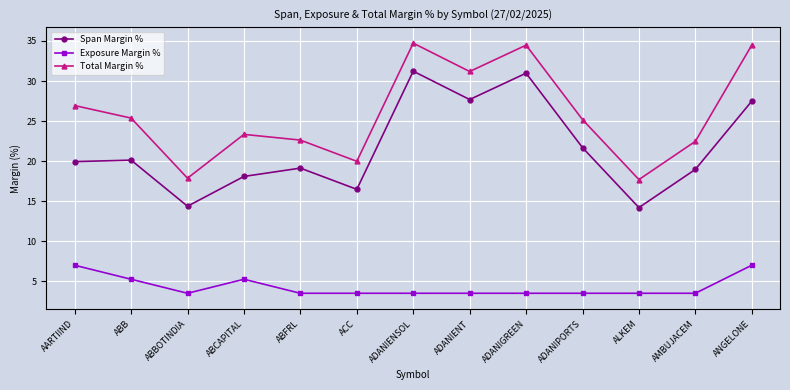

Count the number of data series in this chart.

3